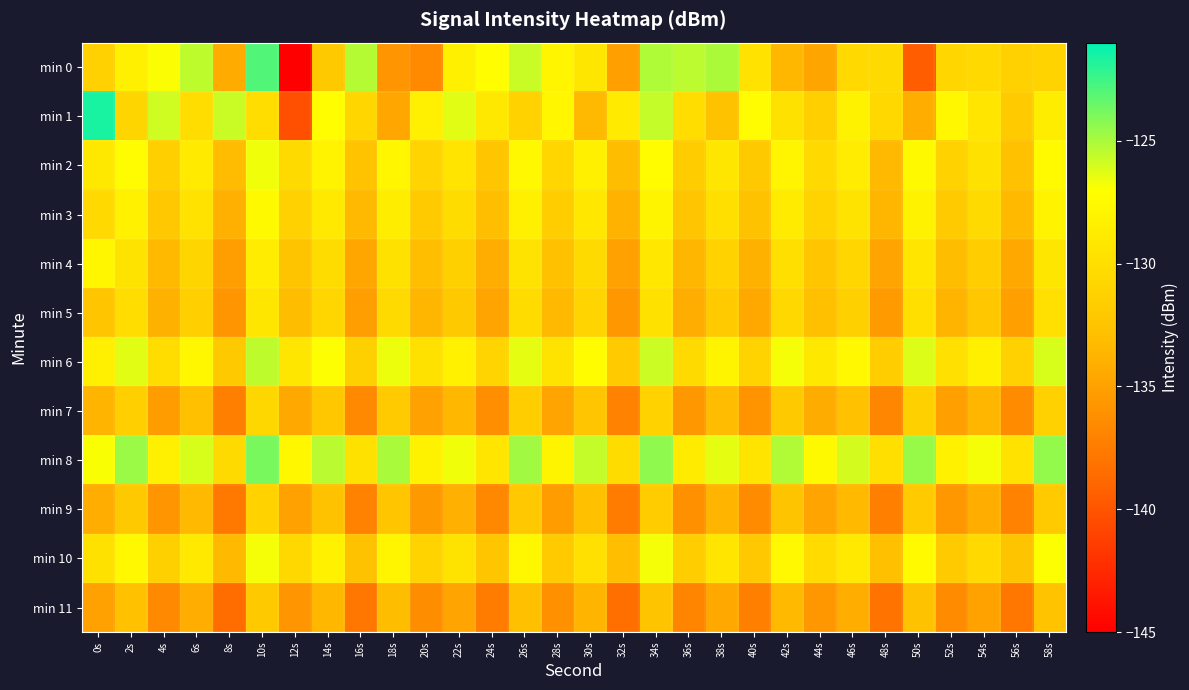

Reading left to right, transcribe all the data shown in this chart.

min 0: 0s=-131.2	2s=-128.4	4s=-126.9	6s=-125.5	8s=-134.3	10s=-122.9	12s=-145.7	14s=-132.0	16s=-125.3	18s=-135.8	20s=-136.5	22s=-128.3	24s=-127.1	26s=-125.7	28s=-127.9	30s=-129.3	32s=-135.0	34s=-125.1	36s=-125.4	38s=-125.0	40s=-129.6	42s=-133.5	44s=-134.8	46s=-130.5	48s=-130.4	50s=-139.5	52s=-130.8	54s=-130.5	56s=-131.2	58s=-131.1
min 1: 0s=-121.6	2s=-130.8	4s=-125.9	6s=-130.2	8s=-125.8	10s=-130.1	12s=-140.3	14s=-127.2	16s=-130.8	18s=-134.6	20s=-128.5	22s=-126.3	24s=-129.1	26s=-131.2	28s=-127.8	30s=-133.4	32s=-128.9	34s=-125.6	36s=-130.1	38s=-132.7	40s=-127.3	42s=-129.8	44s=-131.5	46s=-128.2	48s=-130.6	50s=-134.1	52s=-127.7	54s=-129.4	56s=-131.8	58s=-128.6
min 2: 0s=-129.1	2s=-127.3	4s=-131.5	6s=-128.9	8s=-133.2	10s=-126.7	12s=-130.4	14s=-128.1	16s=-132.6	18s=-127.8	20s=-131.0	22s=-129.5	24s=-132.3	26s=-127.6	28s=-130.8	30s=-128.4	32s=-133.1	34s=-127.2	36s=-131.7	38s=-129.3	40s=-132.0	42s=-127.9	44s=-130.5	46s=-128.7	48s=-133.4	50s=-127.5	52s=-131.2	54s=-129.8	56s=-132.8	58s=-127.4
min 3: 0s=-130.5	2s=-128.3	4s=-132.1	6s=-129.7	8s=-134.0	10s=-127.5	12s=-131.3	14s=-129.0	16s=-133.4	18s=-128.6	20s=-131.8	22s=-130.2	24s=-133.0	26s=-128.4	28s=-131.6	30s=-129.2	32s=-133.8	34s=-128.0	36s=-132.4	38s=-130.0	40s=-132.7	42s=-128.8	44s=-131.1	46s=-129.6	48s=-133.6	50s=-128.2	52s=-131.9	54s=-130.4	56s=-133.3	58s=-128.1
min 4: 0s=-127.8	2s=-129.6	4s=-133.3	6s=-130.9	8s=-135.2	10s=-128.7	12s=-132.5	14s=-130.2	16s=-134.6	18s=-129.8	20s=-133.0	22s=-131.4	24s=-134.2	26s=-129.6	28s=-132.8	30s=-130.4	32s=-135.0	34s=-129.2	36s=-133.6	38s=-131.2	40s=-133.9	42s=-130.0	44s=-132.3	46s=-130.8	48s=-134.8	50s=-129.4	52s=-133.1	54s=-131.6	56s=-134.5	58s=-129.3
min 5: 0s=-132.3	2s=-130.1	4s=-133.9	6s=-131.5	8s=-135.8	10s=-129.3	12s=-133.1	14s=-130.8	16s=-135.2	18s=-130.4	20s=-133.6	22s=-132.0	24s=-134.8	26s=-130.2	28s=-133.4	30s=-131.0	32s=-135.6	34s=-129.8	36s=-134.2	38s=-131.8	40s=-134.5	42s=-130.6	44s=-132.9	46s=-131.4	48s=-135.4	50s=-130.0	52s=-133.7	54s=-132.2	56s=-135.1	58s=-129.9
min 6: 0s=-128.5	2s=-126.3	4s=-130.1	6s=-127.7	8s=-132.0	10s=-125.5	12s=-129.3	14s=-127.0	16s=-131.4	18s=-126.6	20s=-129.8	22s=-128.3	24s=-131.0	26s=-126.4	28s=-129.6	30s=-127.2	32s=-131.8	34s=-125.8	36s=-130.4	38s=-128.0	40s=-131.1	42s=-126.8	44s=-129.1	46s=-127.6	48s=-131.6	50s=-126.2	52s=-129.9	54s=-128.4	56s=-131.3	58s=-126.1
min 7: 0s=-133.7	2s=-131.5	4s=-135.3	6s=-132.9	8s=-137.2	10s=-130.7	12s=-134.5	14s=-132.2	16s=-136.6	18s=-131.8	20s=-135.0	22s=-133.5	24s=-136.2	26s=-131.6	28s=-134.8	30s=-132.4	32s=-137.0	34s=-131.2	36s=-135.6	38s=-133.2	40s=-135.9	42s=-132.0	44s=-134.3	46s=-132.8	48s=-136.8	50s=-131.4	52s=-135.1	54s=-133.6	56s=-136.5	58s=-131.3
min 8: 0s=-126.9	2s=-124.7	4s=-128.5	6s=-126.1	8s=-130.4	10s=-123.9	12s=-127.7	14s=-125.4	16s=-129.8	18s=-125.0	20s=-128.2	22s=-126.7	24s=-129.4	26s=-124.8	28s=-128.0	30s=-125.6	32s=-130.2	34s=-124.4	36s=-128.8	38s=-126.4	40s=-129.5	42s=-125.2	44s=-127.5	46s=-126.0	48s=-130.0	50s=-124.6	52s=-128.3	54s=-126.8	56s=-129.7	58s=-124.5
min 9: 0s=-134.2	2s=-132.0	4s=-135.8	6s=-133.4	8s=-137.7	10s=-131.2	12s=-135.0	14s=-132.7	16s=-137.1	18s=-132.3	20s=-135.5	22s=-134.0	24s=-136.7	26s=-132.1	28s=-135.3	30s=-132.9	32s=-137.5	34s=-131.7	36s=-136.1	38s=-133.7	40s=-136.4	42s=-132.5	44s=-134.8	46s=-133.3	48s=-137.3	50s=-131.9	52s=-135.6	54s=-134.1	56s=-137.0	58s=-131.8
min 10: 0s=-129.8	2s=-127.6	4s=-131.4	6s=-129.0	8s=-133.3	10s=-126.8	12s=-130.6	14s=-128.3	16s=-132.7	18s=-127.9	20s=-131.1	22s=-129.6	24s=-132.3	26s=-127.7	28s=-131.9	30s=-129.9	32s=-133.0	34s=-126.8	36s=-131.6	38s=-129.4	40s=-132.1	42s=-127.6	44s=-130.3	46s=-129.0	48s=-132.9	50s=-127.4	52s=-131.8	54s=-130.5	56s=-132.5	58s=-127.0
min 11: 0s=-135.0	2s=-132.8	4s=-136.6	6s=-134.2	8s=-138.5	10s=-132.0	12s=-135.8	14s=-133.5	16s=-137.9	18s=-133.1	20s=-136.3	22s=-134.8	24s=-137.5	26s=-132.9	28s=-136.1	30s=-133.7	32s=-138.3	34s=-132.5	36s=-136.9	38s=-134.5	40s=-137.2	42s=-133.3	44s=-135.6	46s=-134.1	48s=-138.1	50s=-132.7	52s=-136.4	54s=-134.9	56s=-137.8	58s=-132.6